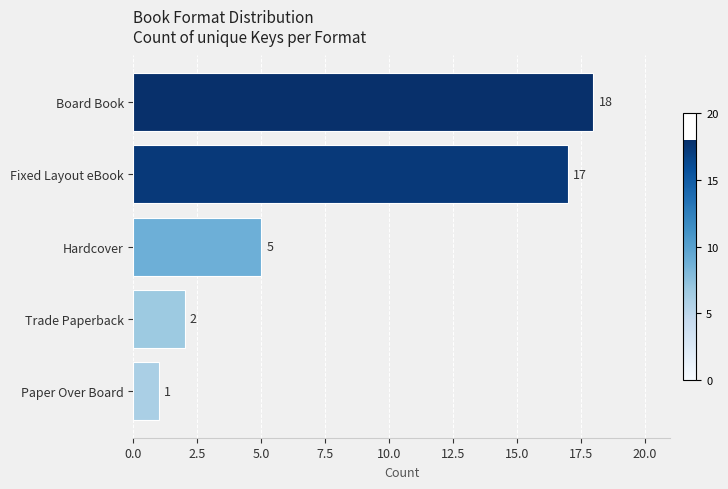

What position from the bottom is Paper Over Board?

1